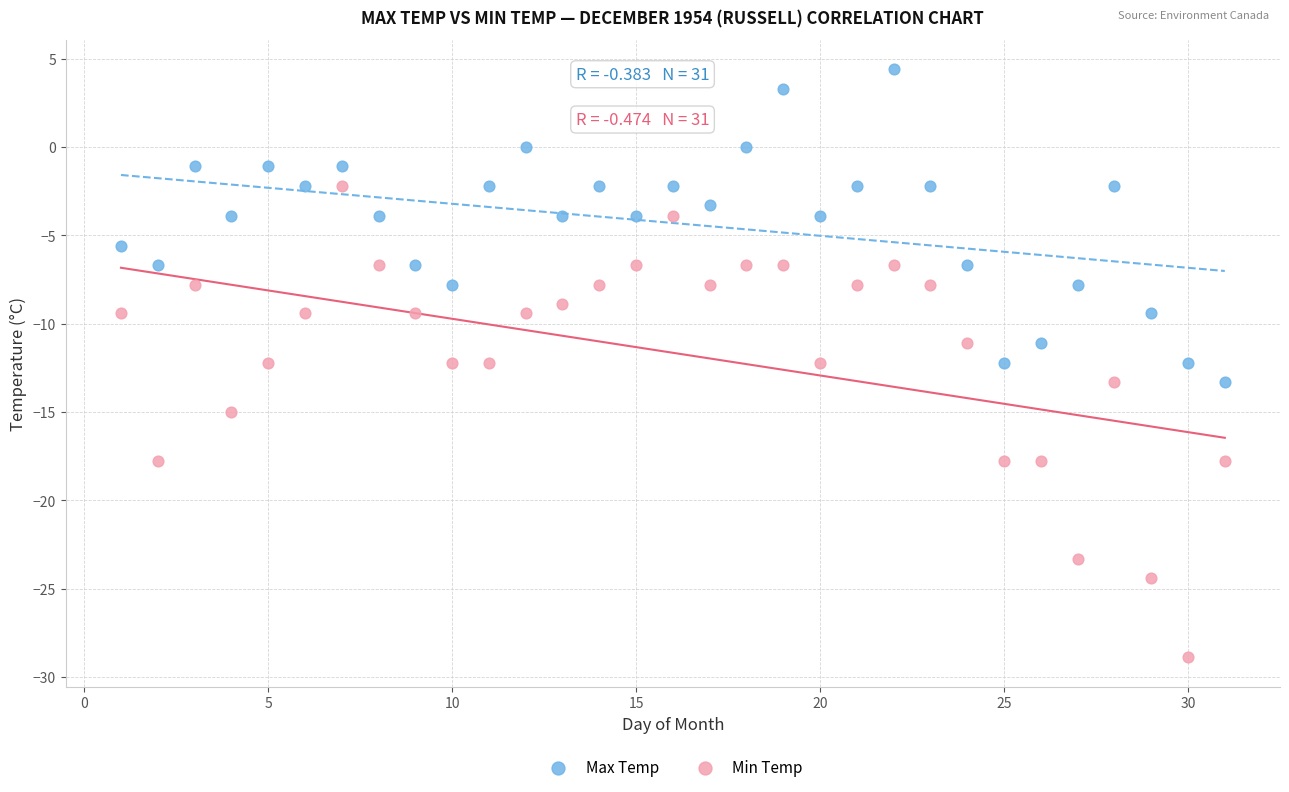

Across all data points, what is the range of X values (max minus min)?

30.0